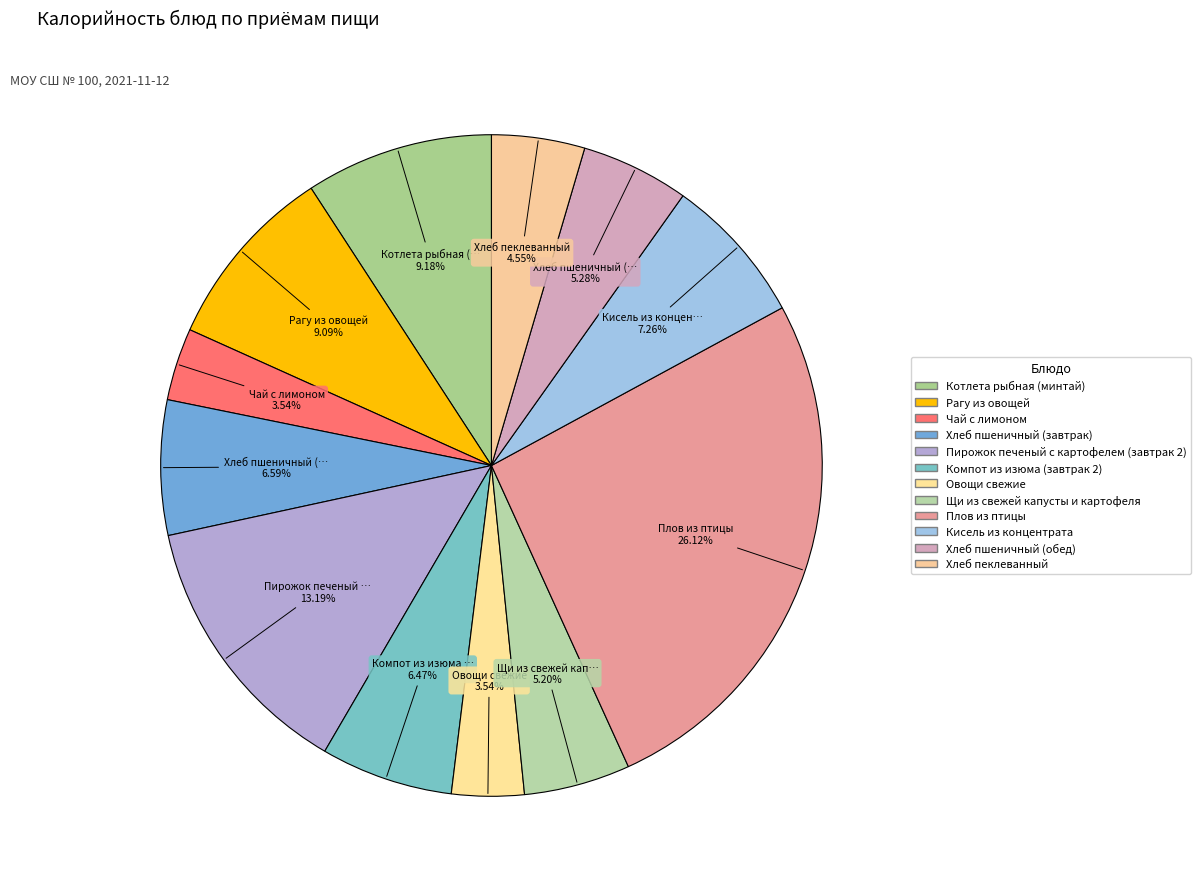

What portion of the pie excludes Компот из изюма (завтрак 2)?

93.5%